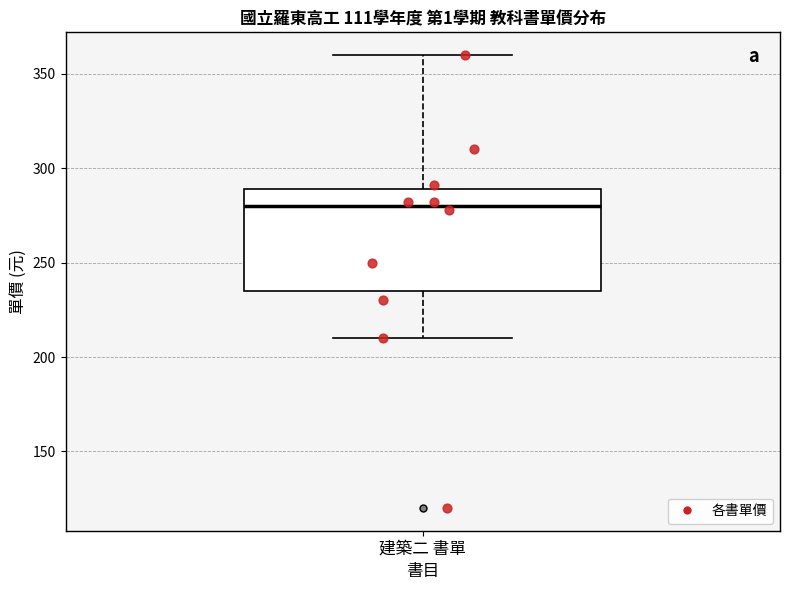

Where is the lower edge of the box for 建築二 書單 on the y-axis? The values are not printed on the chart, so give them approximately, as read against the axis.

235